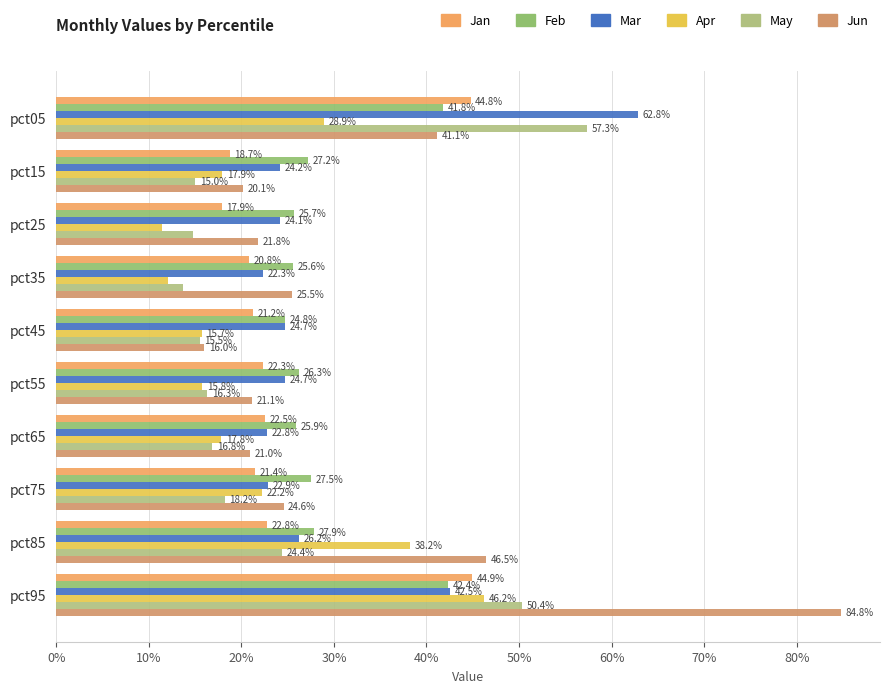

What are all the series names shown in the legend?

Jan, Feb, Mar, Apr, May, Jun